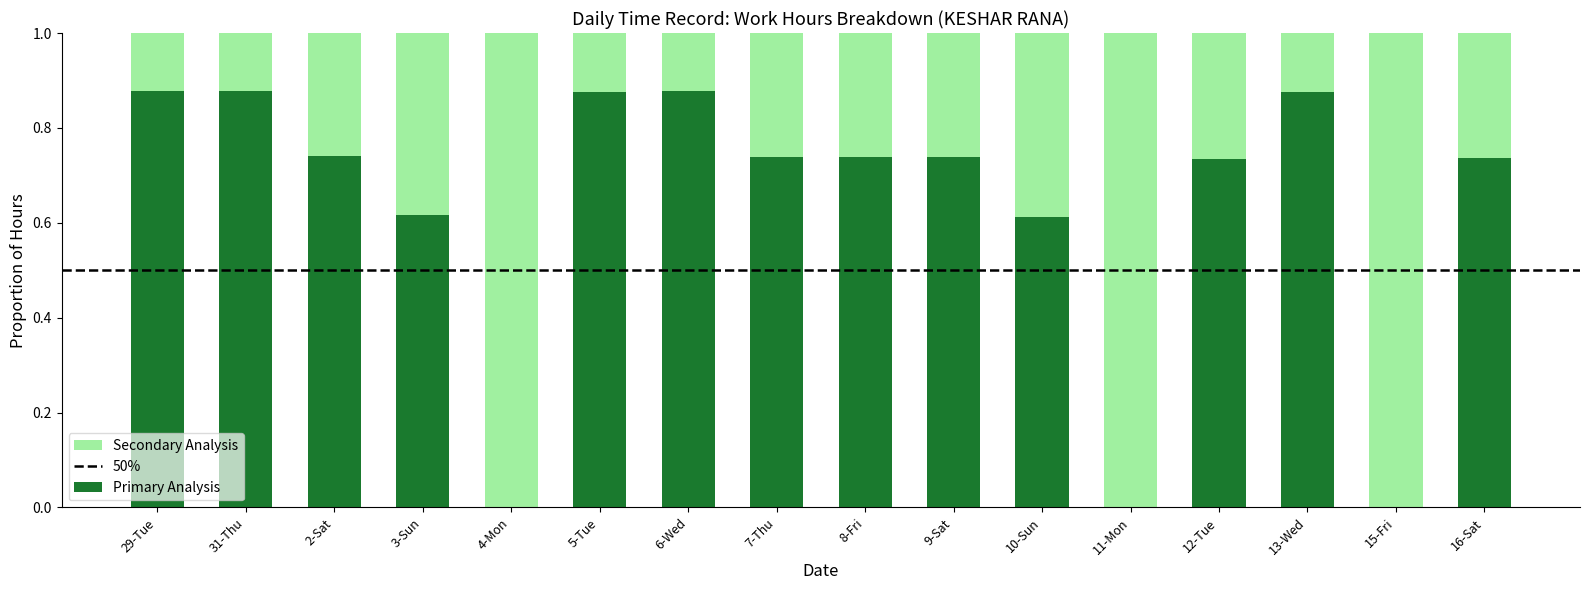

What is the total value across all series at 6-Wed?

1.0